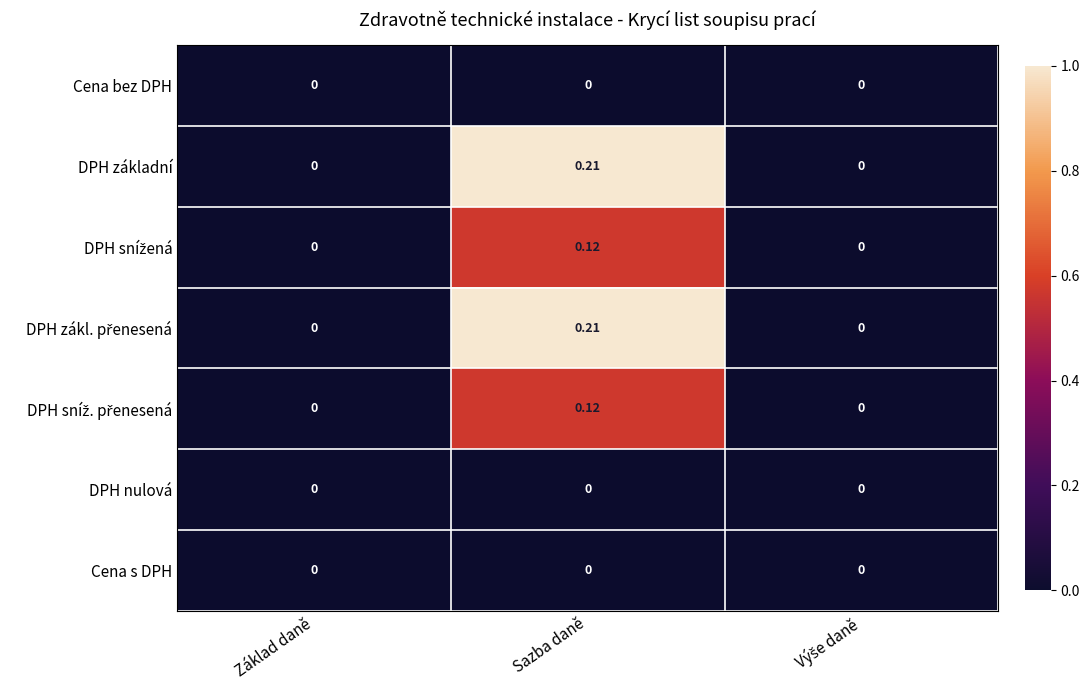

At which category is the sum across all series the highest?

Sazba daně